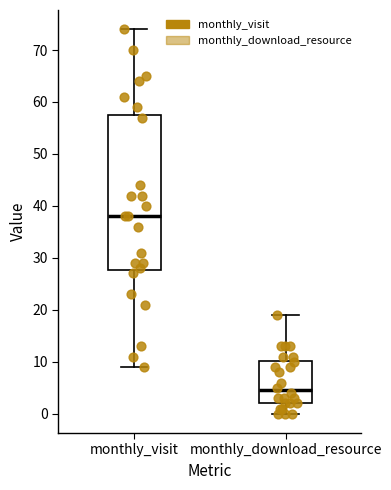

Where does the median line of the box for monthly_download_resource sit on the y-axis? The values are not printed on the chart, so give them approximately, as read against the axis.

5